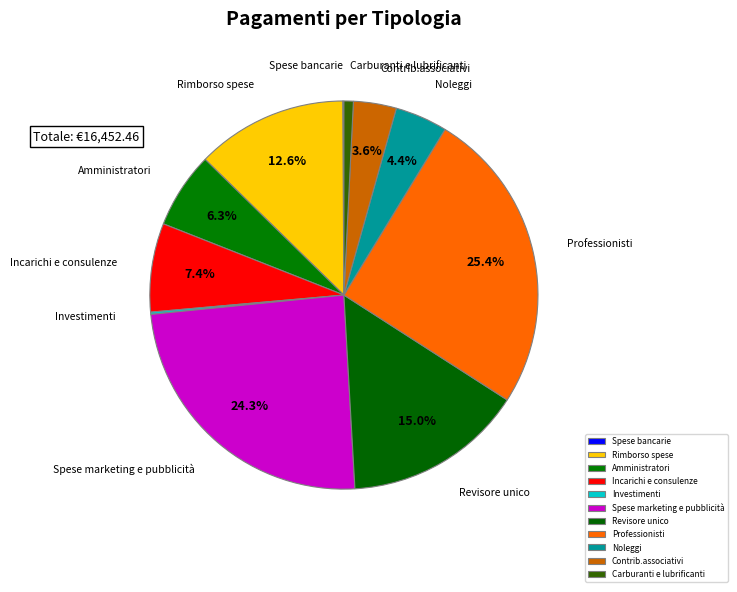

Which has a higher value, Professionisti or Rimborso spese?

Professionisti